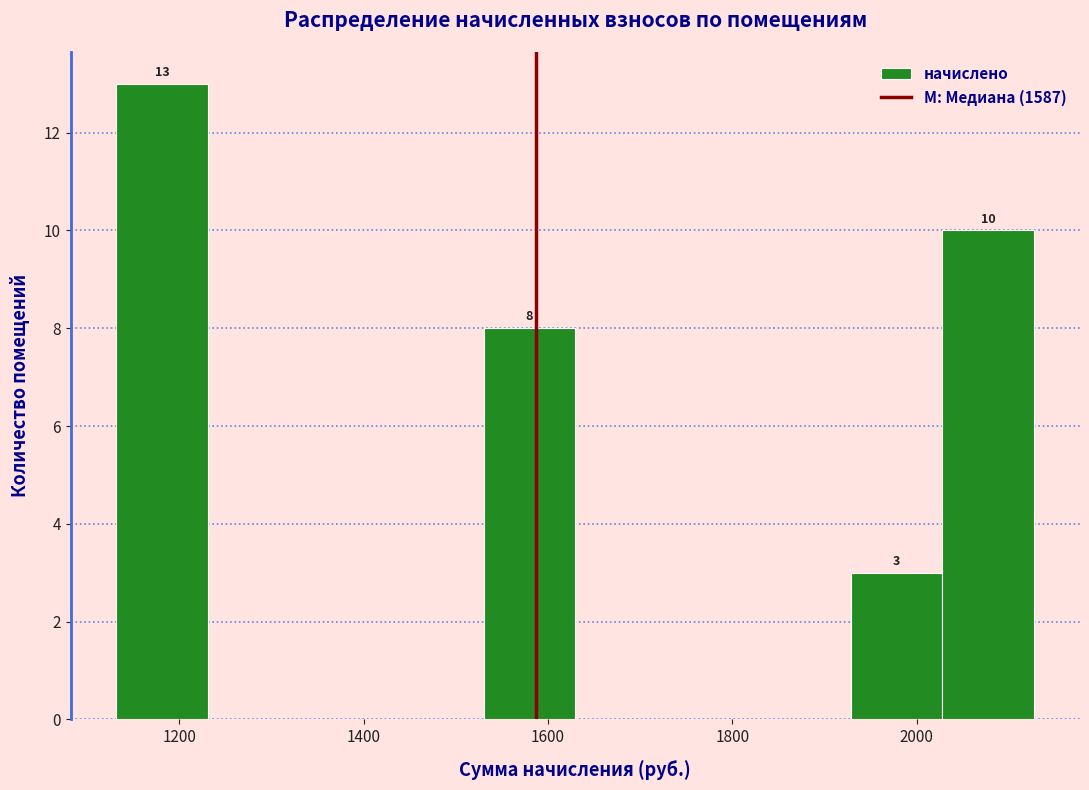

Which range on the x-axis has the tallest bar?

1140 to 1240